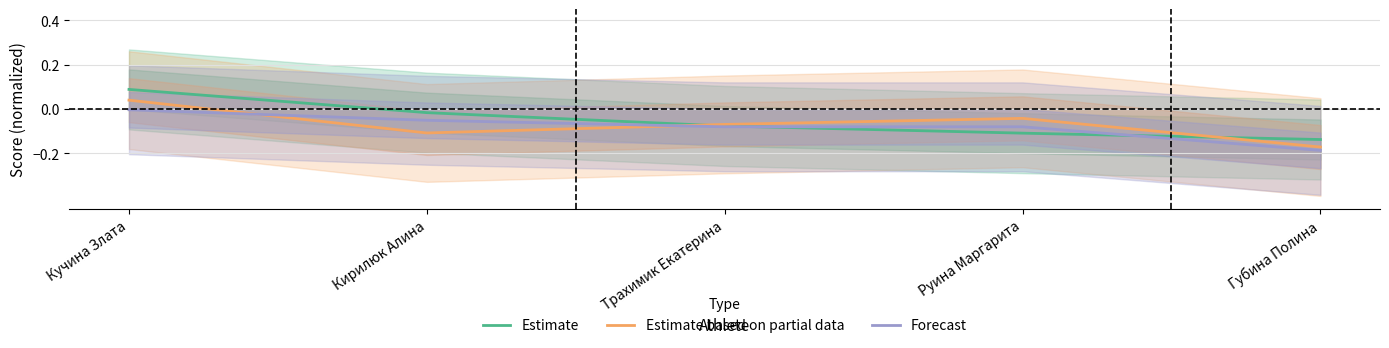

Which category has the highest value in the Forecast series?

Кучина Злата